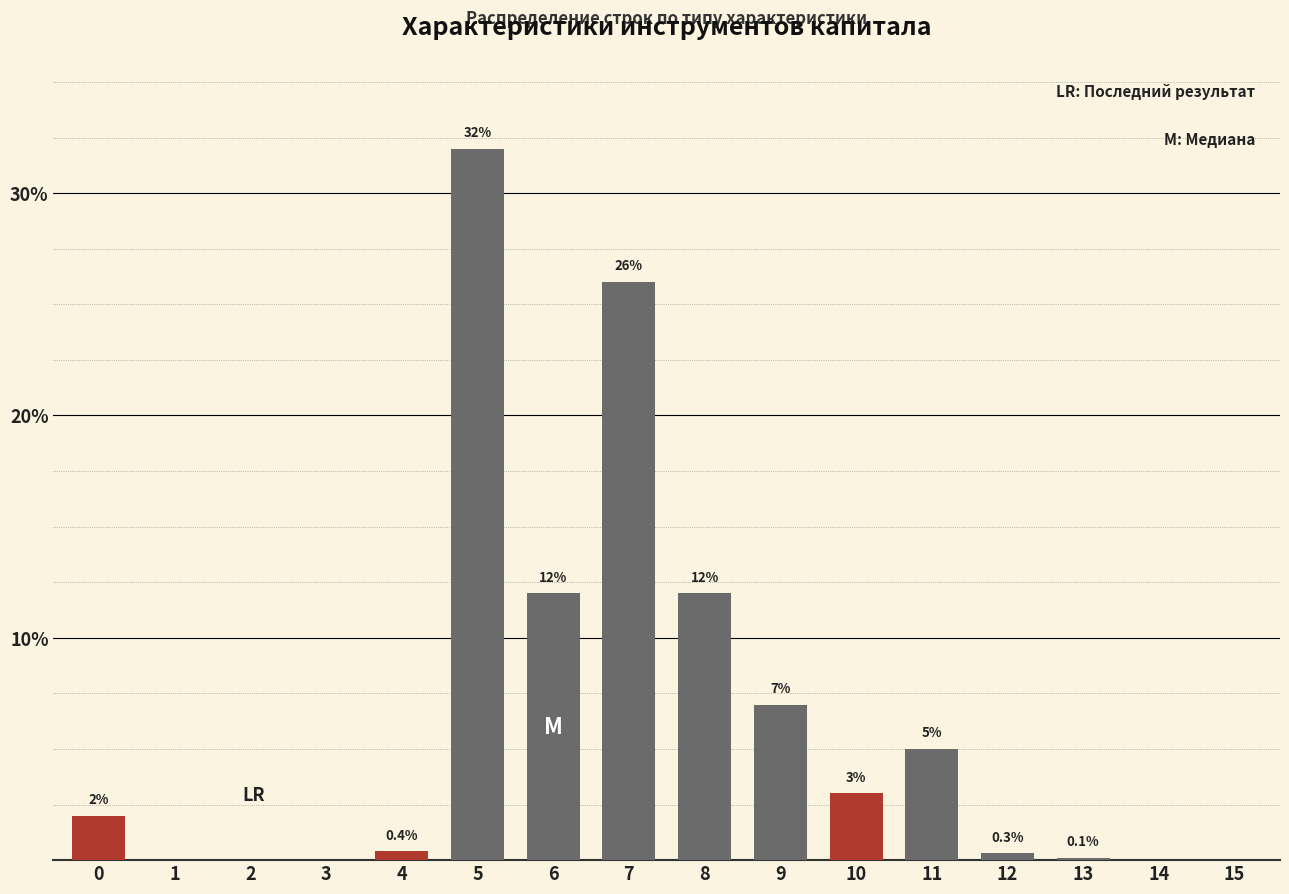

Reading right to left, list all the values displayed in this chart.

15=0.0	14=0.0	13=0.1	12=0.3	11=5.0	10=3.0	9=7.0	8=12.0	7=26.0	6=12.0	5=32.0	4=0.4	3=0.0	2=0.0	1=0.0	0=2.0